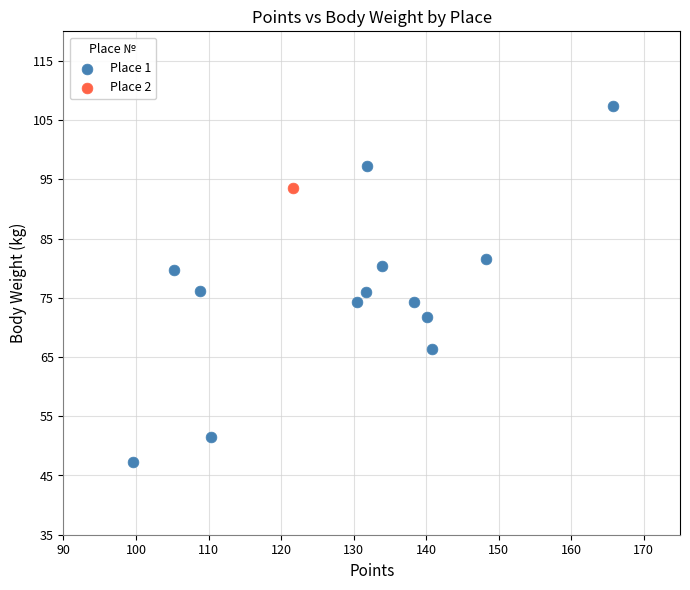

What are all the series names shown in the legend?

Place 1, Place 2